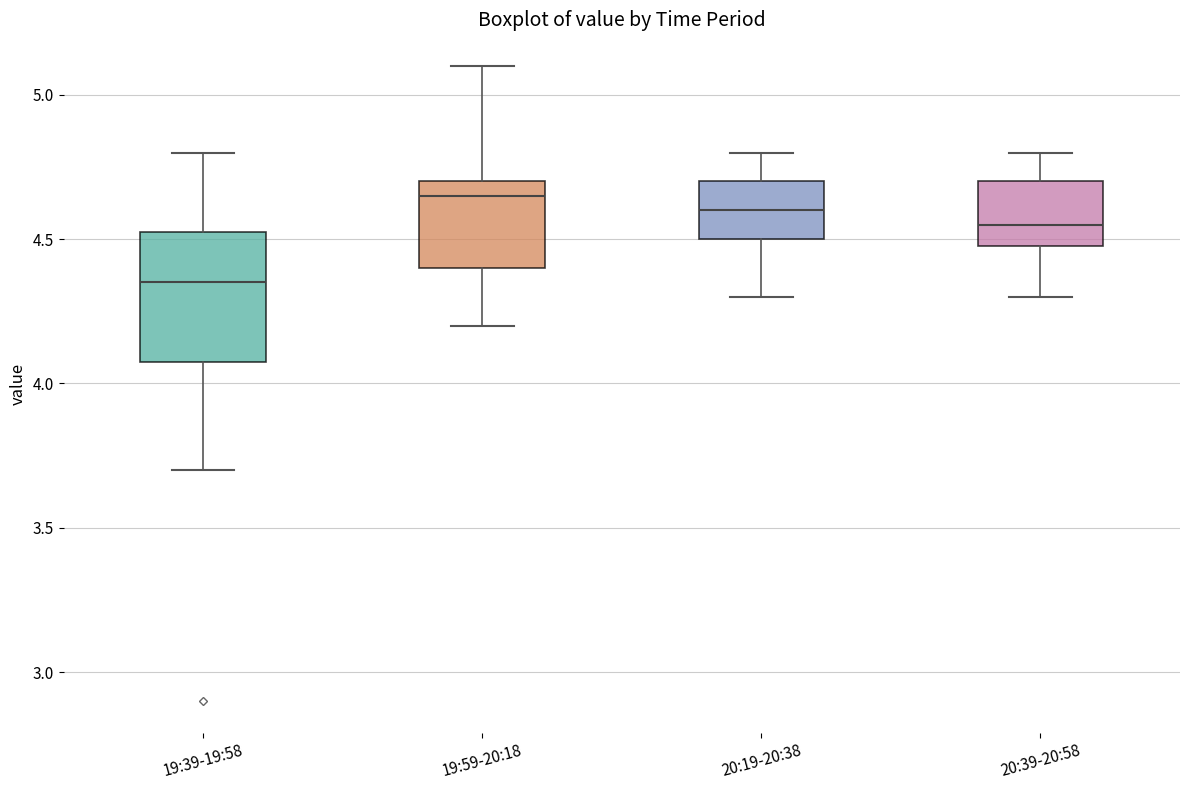

Comparing the boxes themselves (not the whiskers), which one is the tallest?

19:39-19:58